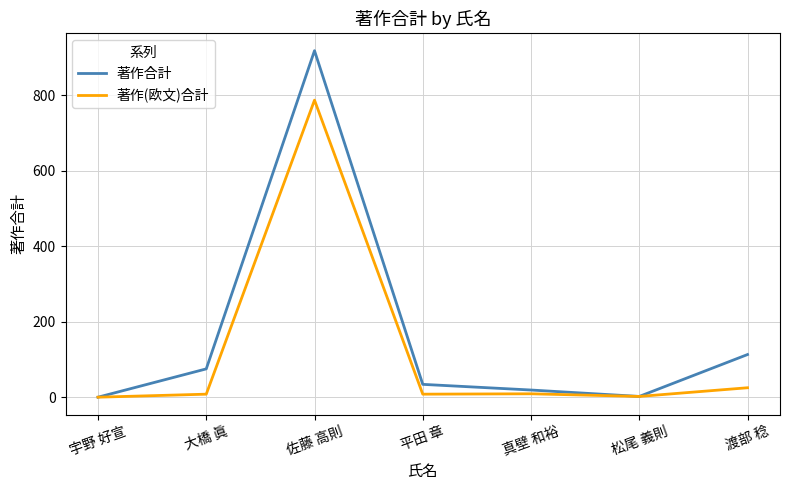

List the series in order of their overall mean, highest first.

著作合計, 著作(欧文)合計